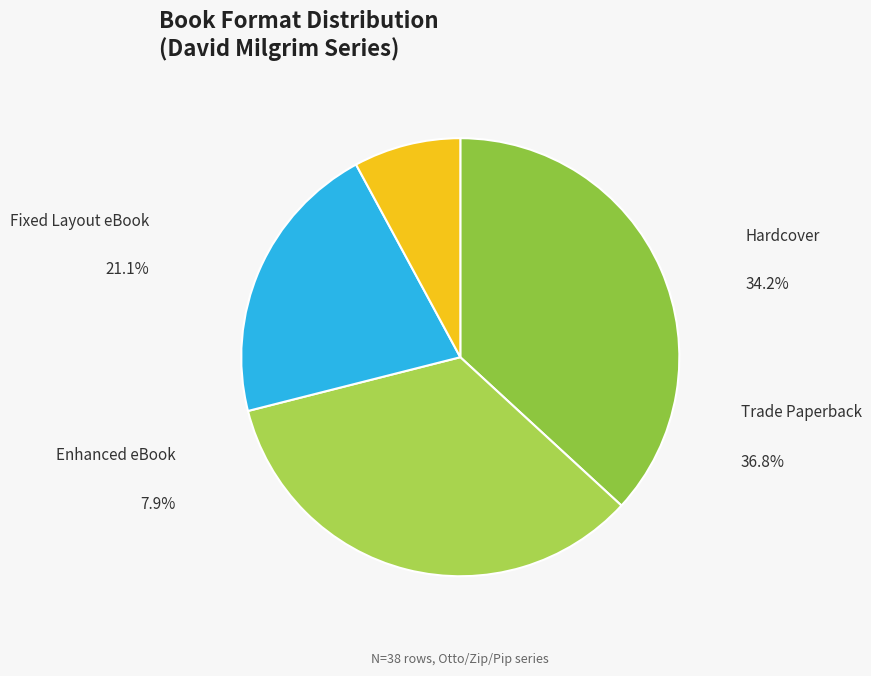

Combined, what portion of the pie is Enhanced eBook and Trade Paperback?

44.7%